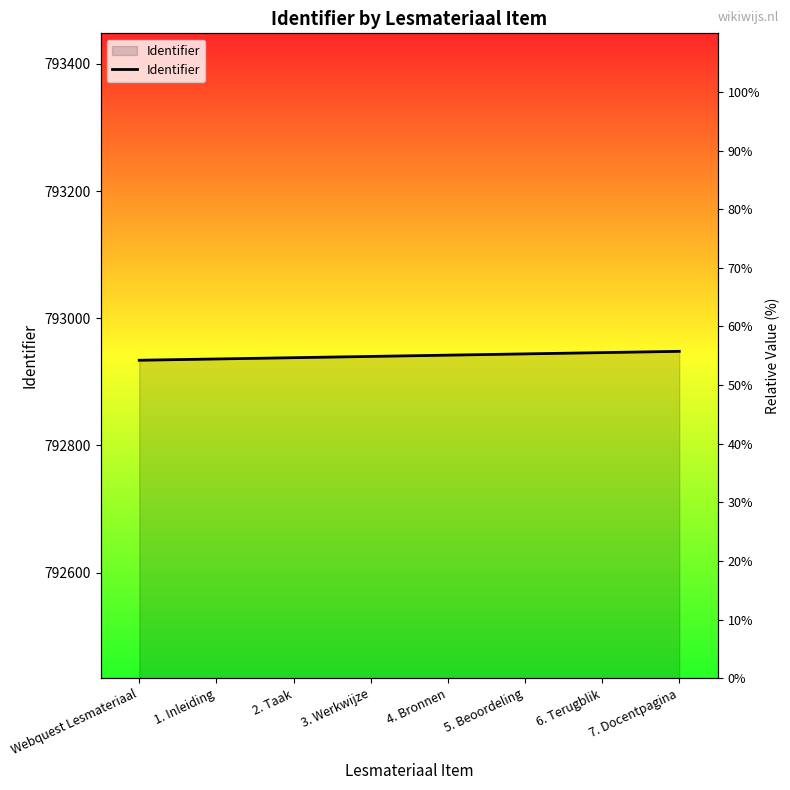

Count the values in the range 792938 to 792946.

5